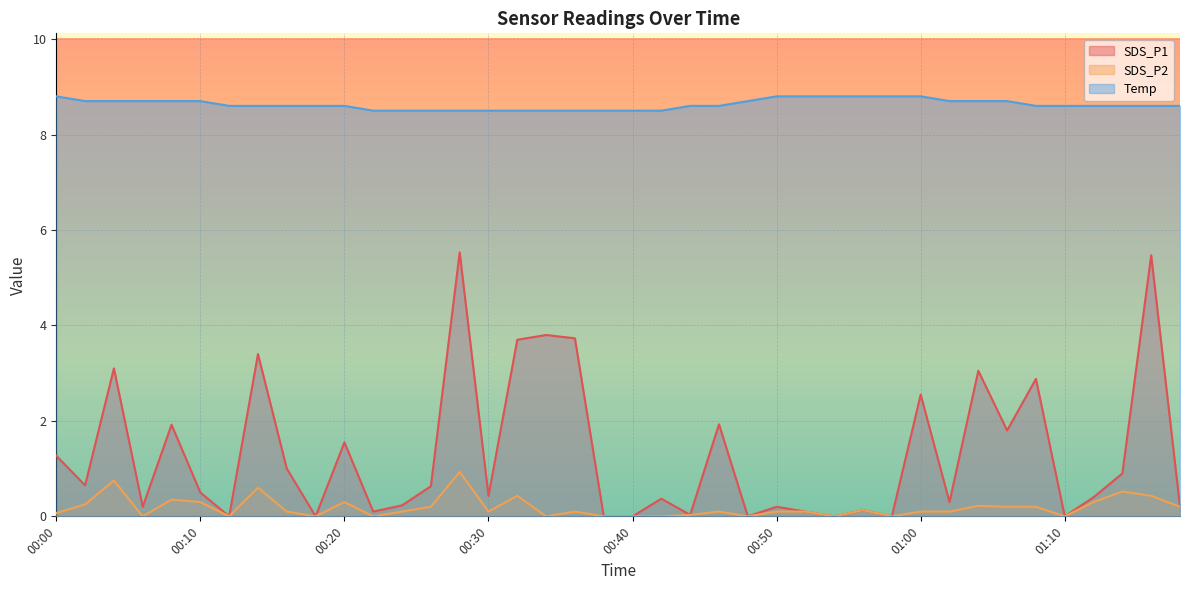

Reading left to right, extract all data points from this chart.

SDS_P1: 00:00=1.3	00:02=0.7	00:04=3.1	00:06=0.2	00:08=1.9	00:10=0.5	00:12=0.0	00:14=3.4	00:16=1.0	00:18=0.0	00:20=1.6	00:22=0.1	00:24=0.2	00:26=0.6	00:28=5.5	00:30=0.4	00:32=3.7	00:34=3.8	00:36=3.7	00:38=0.0	00:40=0.0	00:42=0.4	00:44=0.0	00:46=1.9	00:48=0.0	00:50=0.2	00:52=0.1	00:54=0.0	00:56=0.1	00:58=0.0	01:00=2.5	01:02=0.3	01:04=3.0	01:06=1.8	01:08=2.9	01:10=0.0	01:12=0.4	01:14=0.9	01:16=5.5	01:18=0.2
SDS_P2: 00:00=0.1	00:02=0.2	00:04=0.8	00:06=0.0	00:08=0.3	00:10=0.3	00:12=0.0	00:14=0.6	00:16=0.1	00:18=0.0	00:20=0.3	00:22=0.0	00:24=0.1	00:26=0.2	00:28=0.9	00:30=0.1	00:32=0.4	00:34=0.0	00:36=0.1	00:38=0.0	00:40=0.0	00:42=0.0	00:44=0.0	00:46=0.1	00:48=0.0	00:50=0.1	00:52=0.1	00:54=0.0	00:56=0.1	00:58=0.0	01:00=0.1	01:02=0.1	01:04=0.2	01:06=0.2	01:08=0.2	01:10=0.0	01:12=0.3	01:14=0.5	01:16=0.4	01:18=0.2
Temp: 00:00=8.8	00:02=8.7	00:04=8.7	00:06=8.7	00:08=8.7	00:10=8.7	00:12=8.6	00:14=8.6	00:16=8.6	00:18=8.6	00:20=8.6	00:22=8.5	00:24=8.5	00:26=8.5	00:28=8.5	00:30=8.5	00:32=8.5	00:34=8.5	00:36=8.5	00:38=8.5	00:40=8.5	00:42=8.5	00:44=8.6	00:46=8.6	00:48=8.7	00:50=8.8	00:52=8.8	00:54=8.8	00:56=8.8	00:58=8.8	01:00=8.8	01:02=8.7	01:04=8.7	01:06=8.7	01:08=8.6	01:10=8.6	01:12=8.6	01:14=8.6	01:16=8.6	01:18=8.6